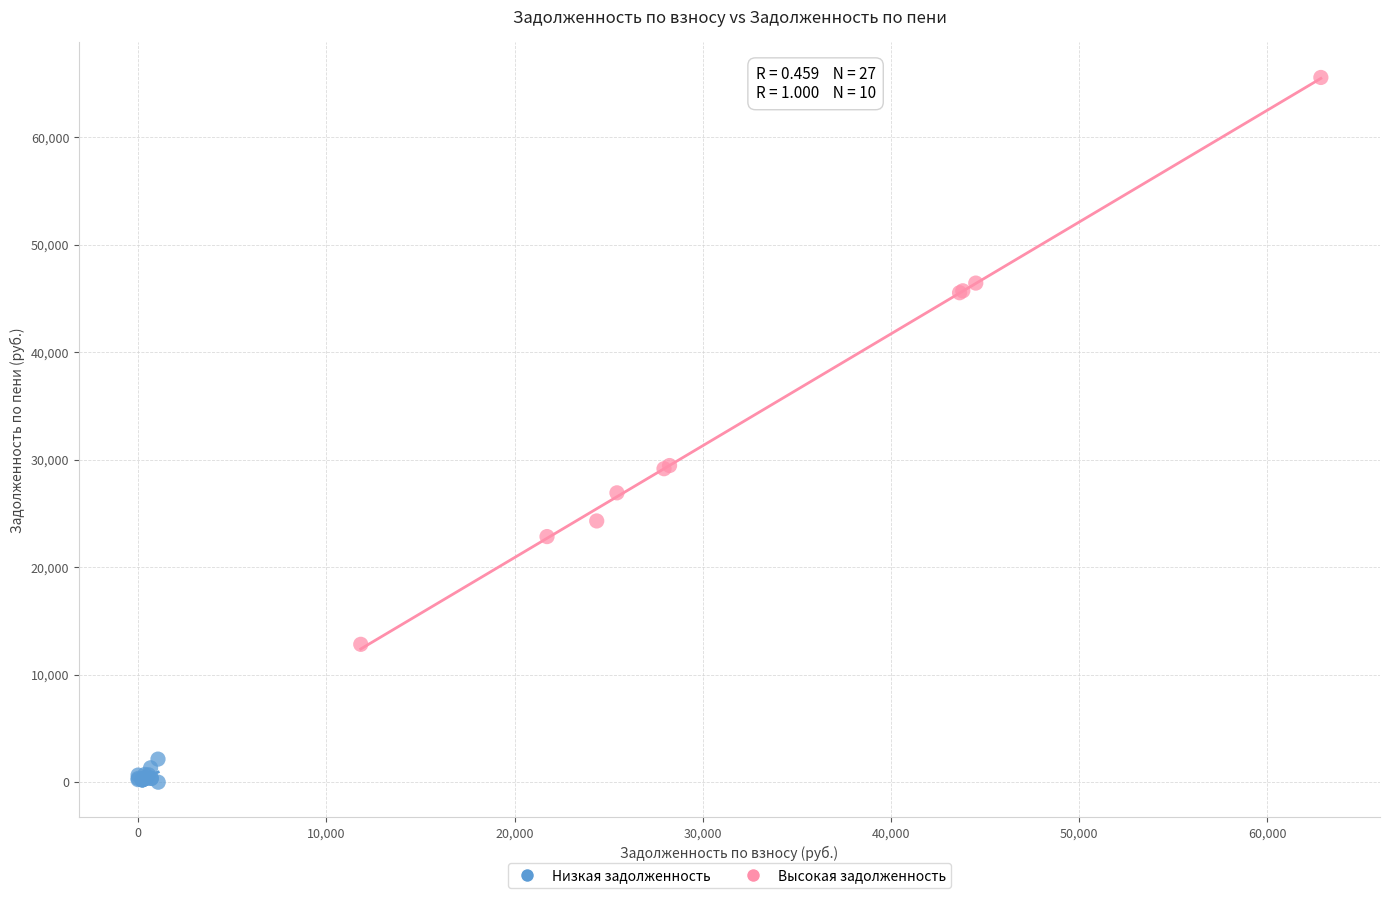

Which series contains the highest Y value?

Высокая задолженность